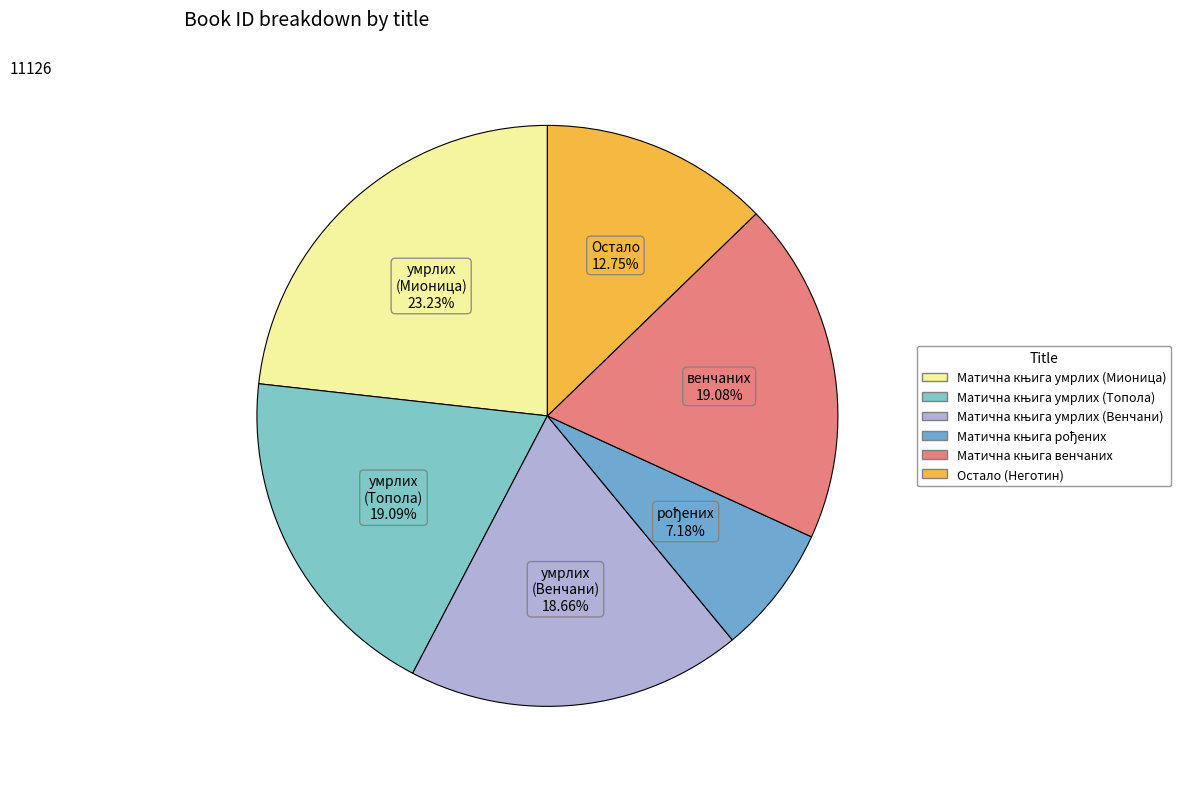

What is the ratio of the value at Матична књига рођених to the value at Матична књига умрлих (Топола)?

0.4